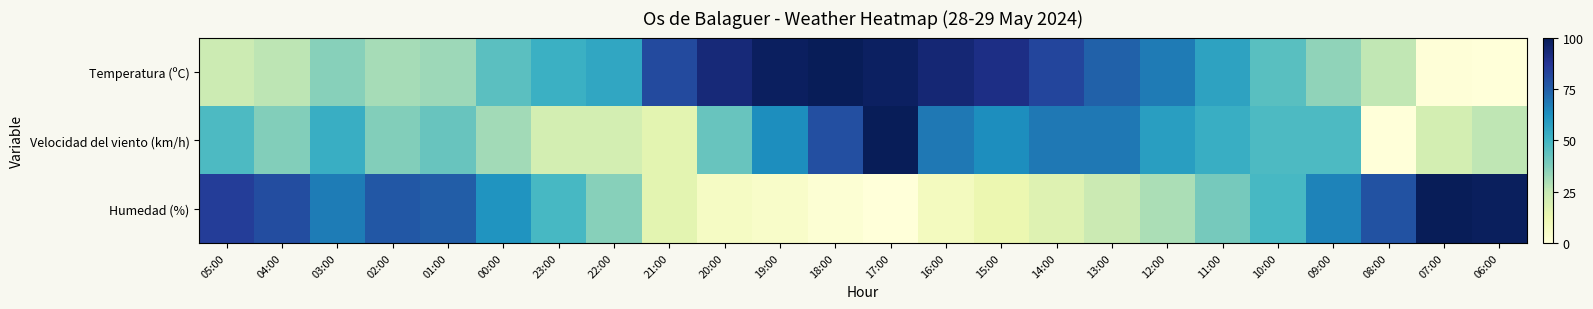

Reading left to right, what are all the values shown in this chart?

Temperatura (ºC): 05:00=0.2	04:00=0.3	03:00=0.4	02:00=0.3	01:00=0.3	00:00=0.4	23:00=0.5	22:00=0.6	21:00=0.8	20:00=0.9	19:00=1.0	18:00=1.0	17:00=1.0	16:00=0.9	15:00=0.9	14:00=0.8	13:00=0.7	12:00=0.7	11:00=0.6	10:00=0.5	09:00=0.3	08:00=0.3	07:00=0.0	06:00=0.0
Velocidad del viento (km/h): 05:00=0.5	04:00=0.4	03:00=0.5	02:00=0.4	01:00=0.4	00:00=0.3	23:00=0.2	22:00=0.2	21:00=0.2	20:00=0.4	19:00=0.6	18:00=0.8	17:00=1.0	16:00=0.7	15:00=0.6	14:00=0.7	13:00=0.7	12:00=0.6	11:00=0.5	10:00=0.5	09:00=0.5	08:00=0.0	07:00=0.2	06:00=0.3
Humedad (%): 05:00=0.8	04:00=0.8	03:00=0.7	02:00=0.8	01:00=0.8	00:00=0.6	23:00=0.5	22:00=0.4	21:00=0.2	20:00=0.1	19:00=0.0	18:00=0.0	17:00=0.0	16:00=0.1	15:00=0.1	14:00=0.2	13:00=0.2	12:00=0.3	11:00=0.4	10:00=0.5	09:00=0.7	08:00=0.8	07:00=1.0	06:00=1.0